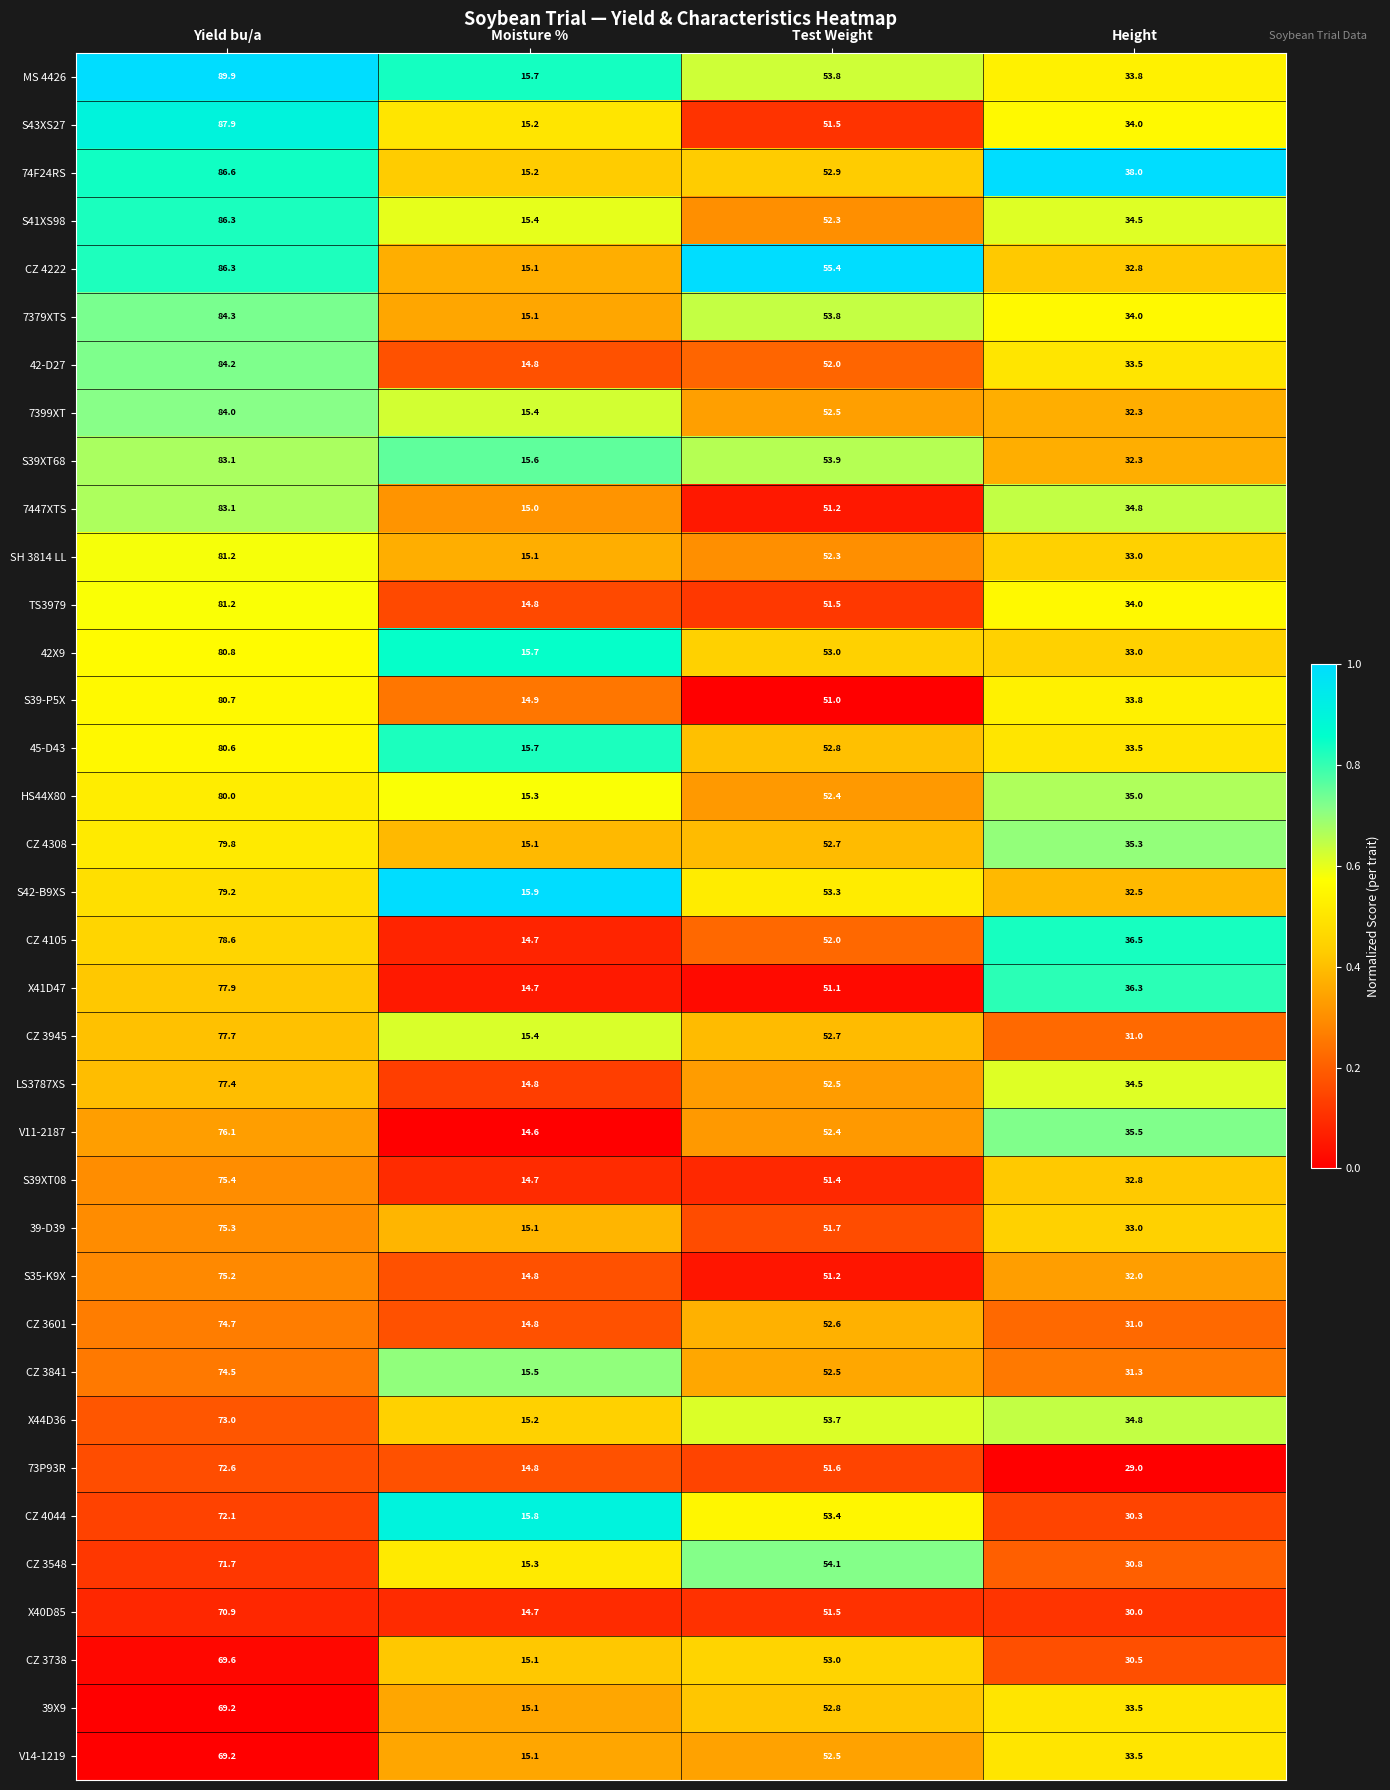

Rank the categories by CZ 3601 value from lowest to highest.

Moisture %, Height, Test Weight, Yield bu/a